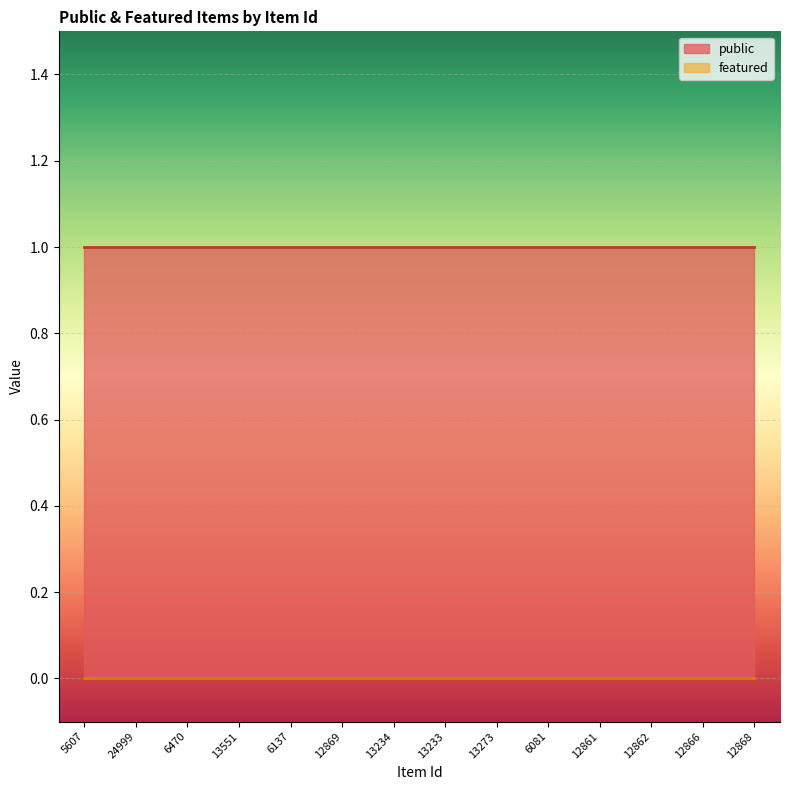

At which label does public reach its peak?

5607